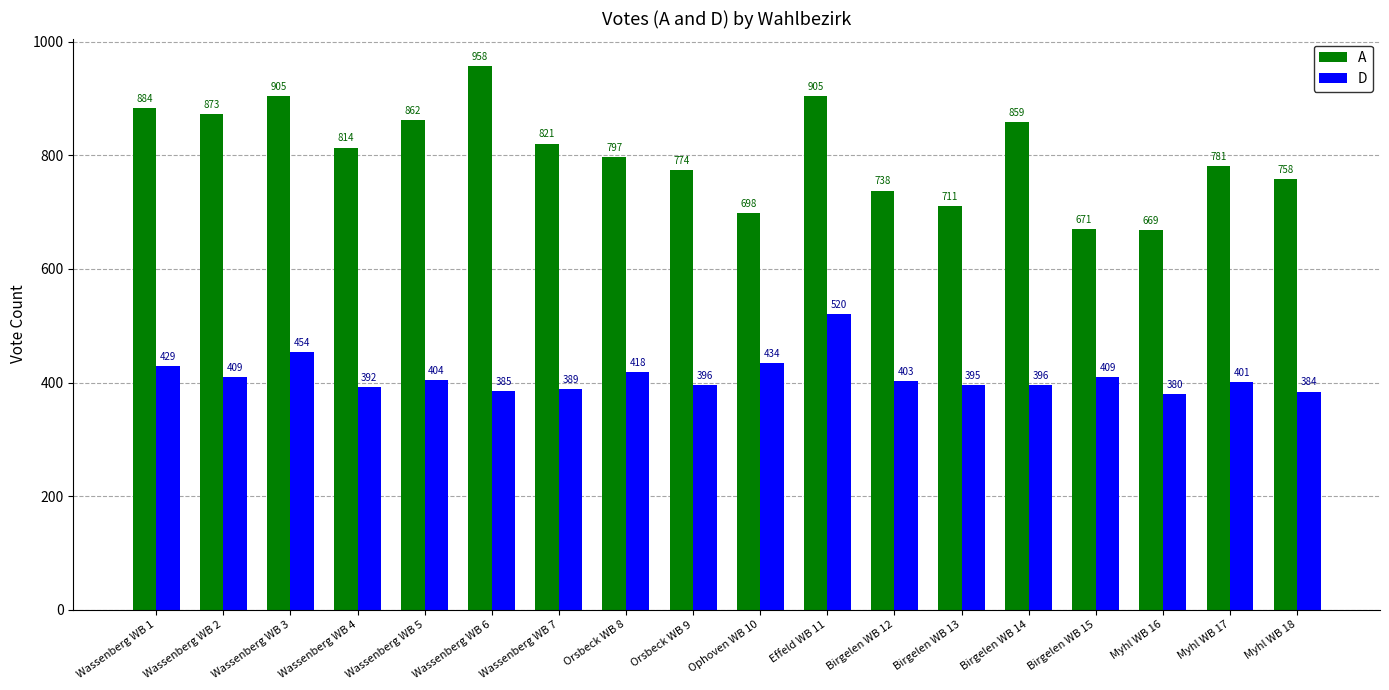

How many groups of bars are there?

18